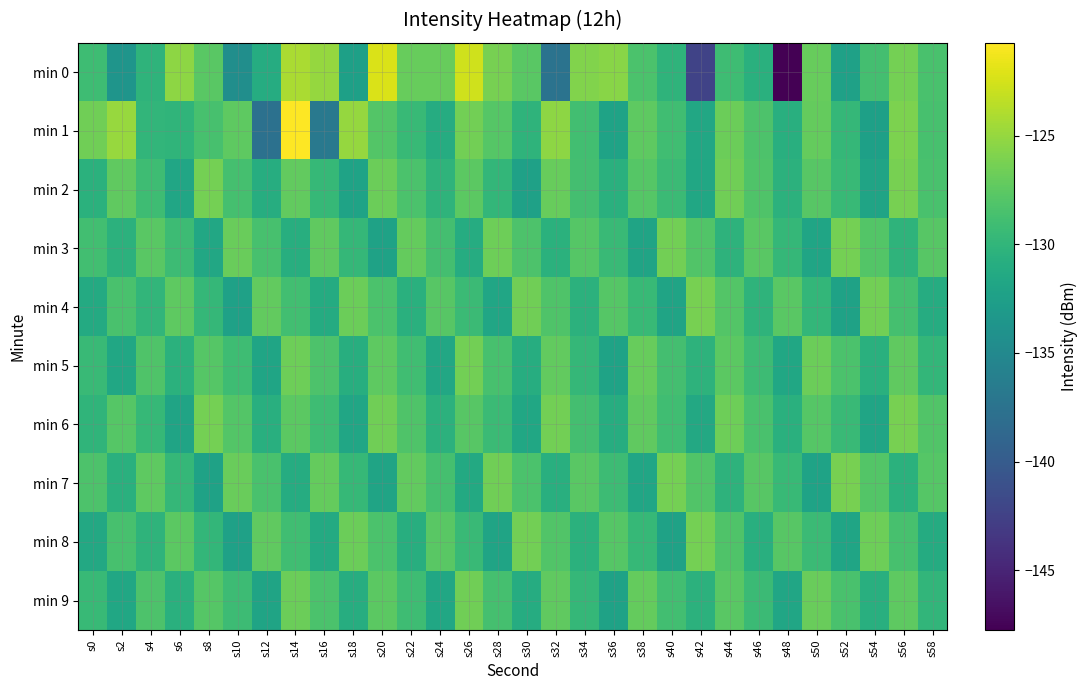

Count the number of categories in the chart.

30